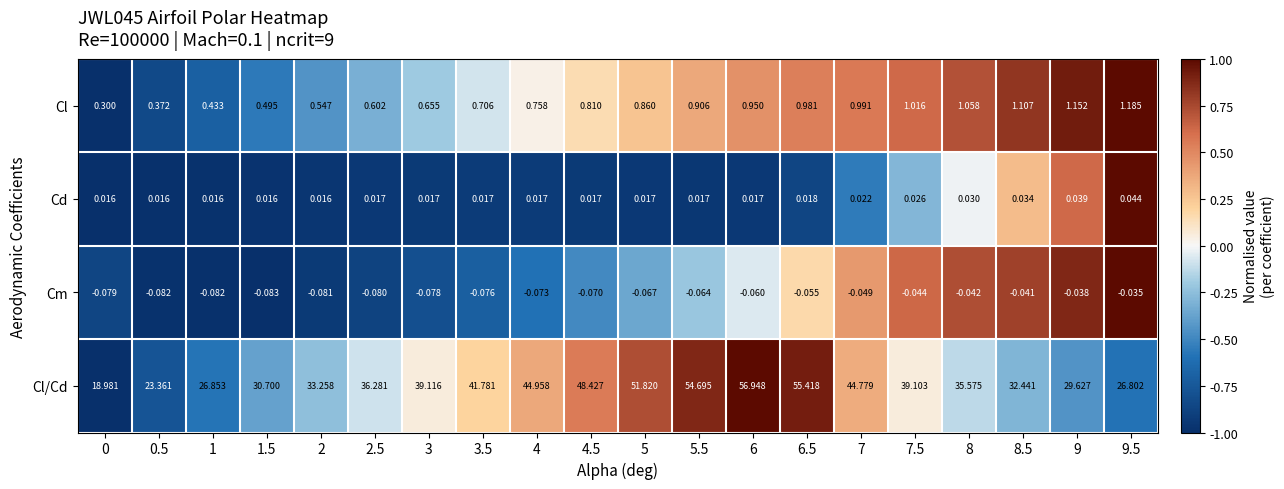

Between 8 and 9, which series saw the biggest shift?

Cl/Cd